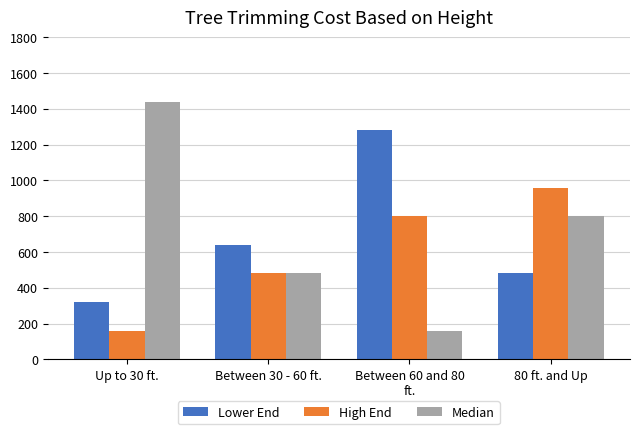

At Between 60 and 80
ft., list the series in order from smallest to largest.

Median, High End, Lower End